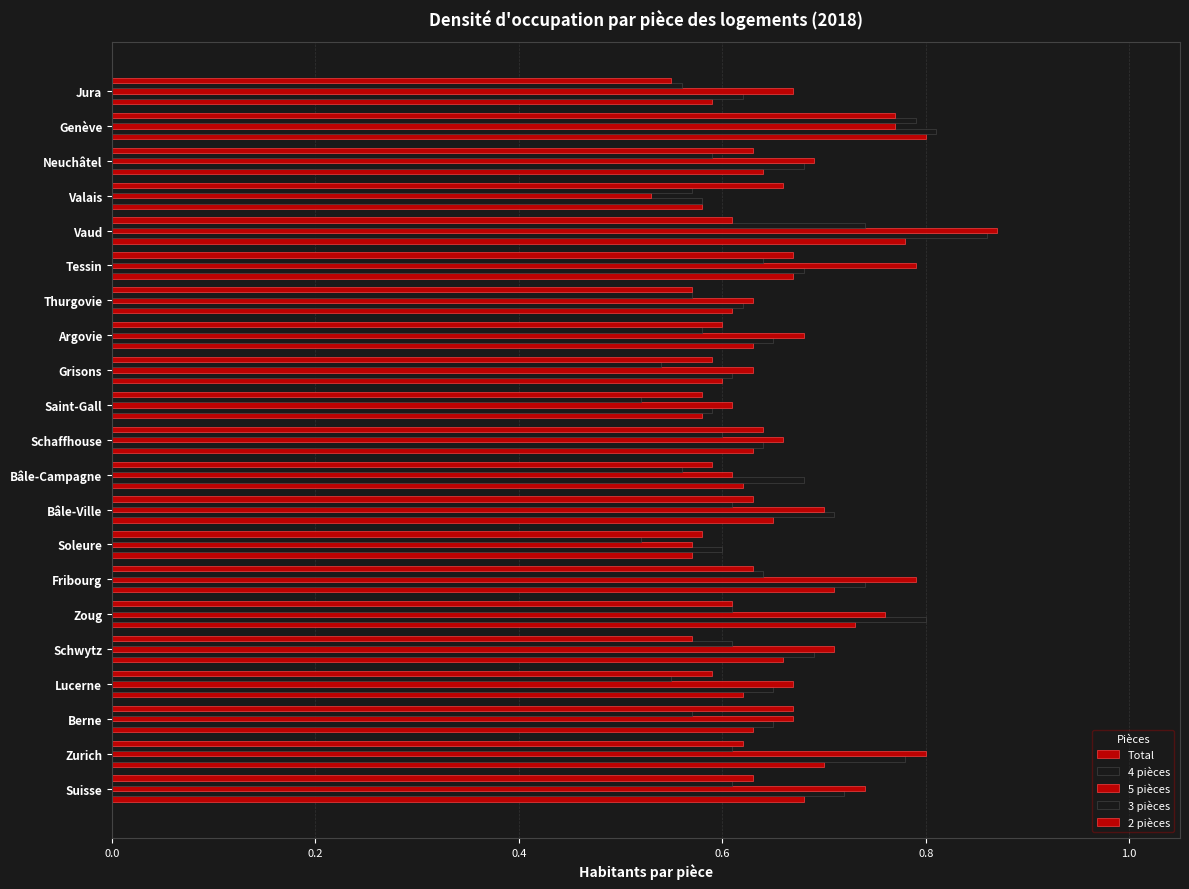

What position from the left is Bâle-Ville?

9